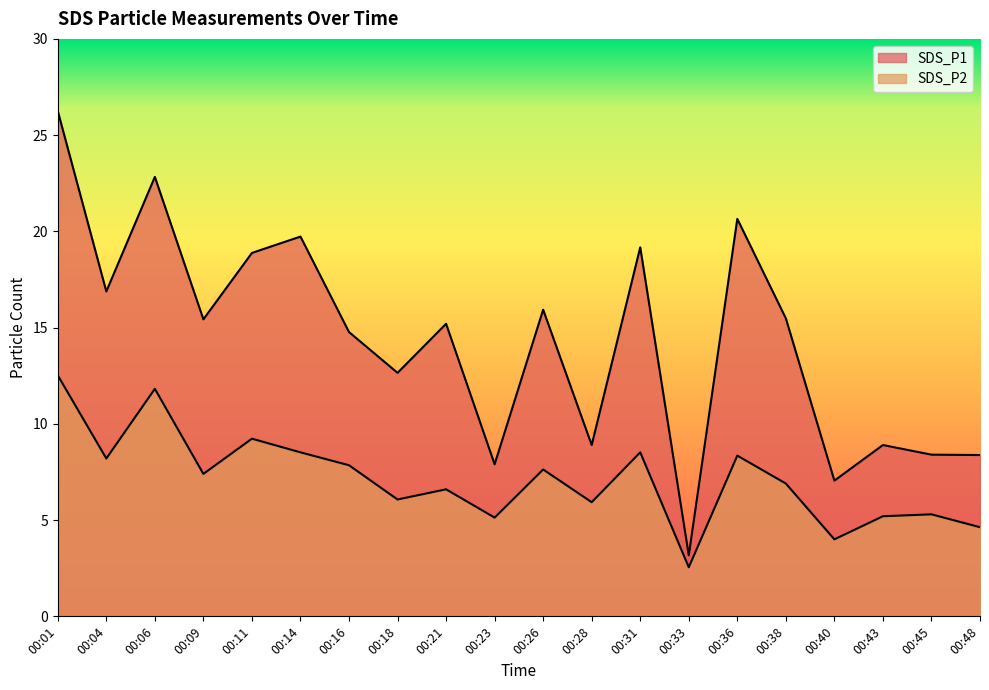

List the labels in order of SDS_P1 value, largest first.

00:01, 00:06, 00:36, 00:14, 00:31, 00:11, 00:04, 00:26, 00:38, 00:09, 00:21, 00:16, 00:18, 00:28, 00:43, 00:45, 00:48, 00:23, 00:40, 00:33